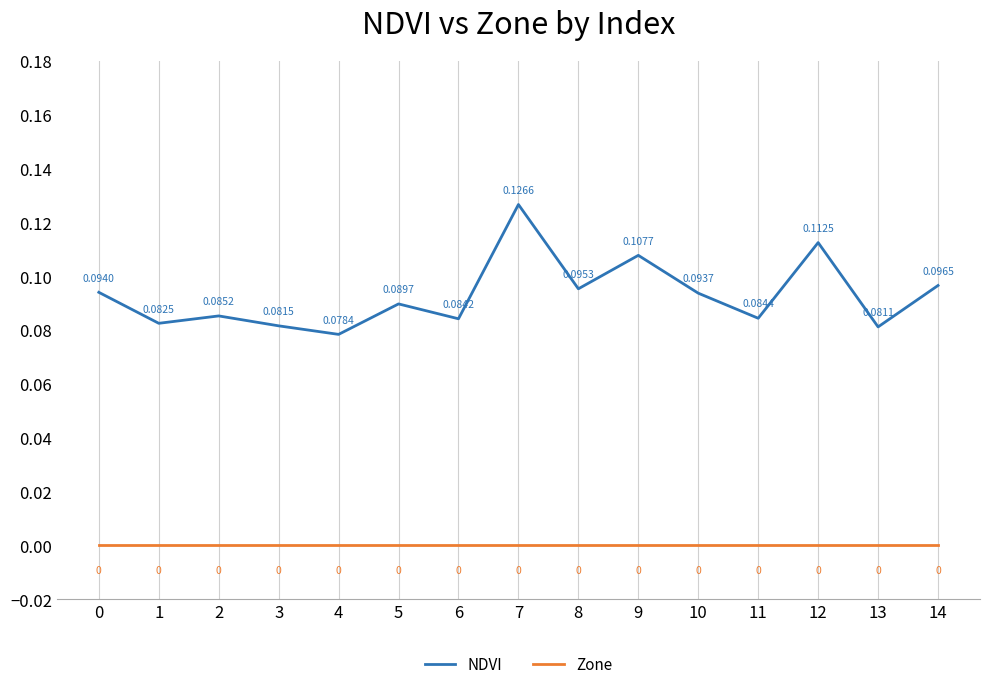

At how many categories does at least one series exceed 0?

15